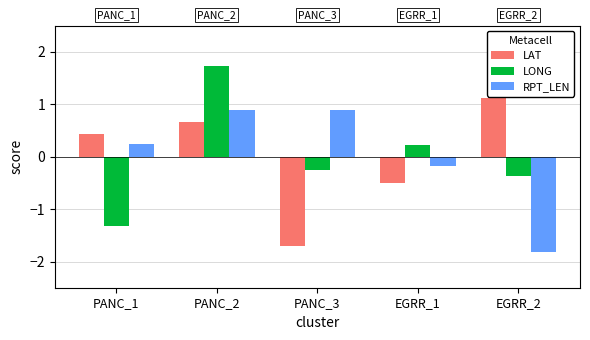

How many negative values does the RPT_LEN series have?

2